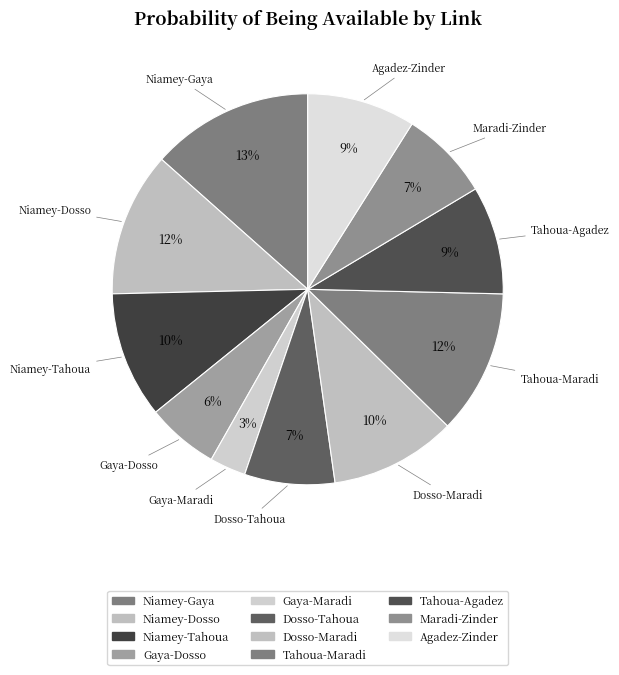

To the nearest percent, what is the difference between the largest and smallest slice percentages?

10%